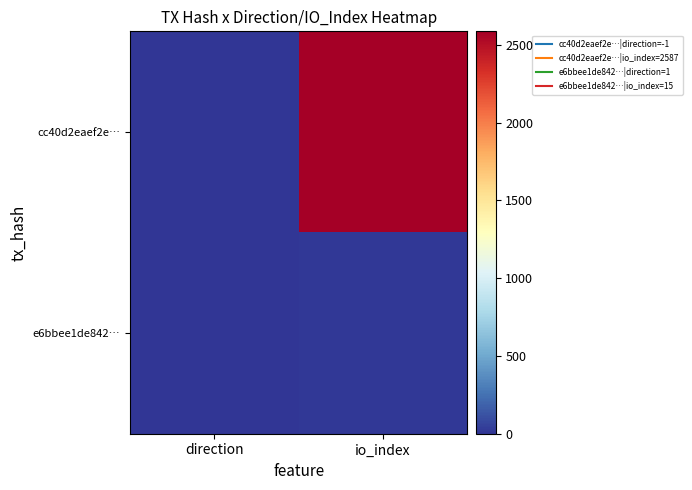

At how many categories does at least one series exceed 1286?

1